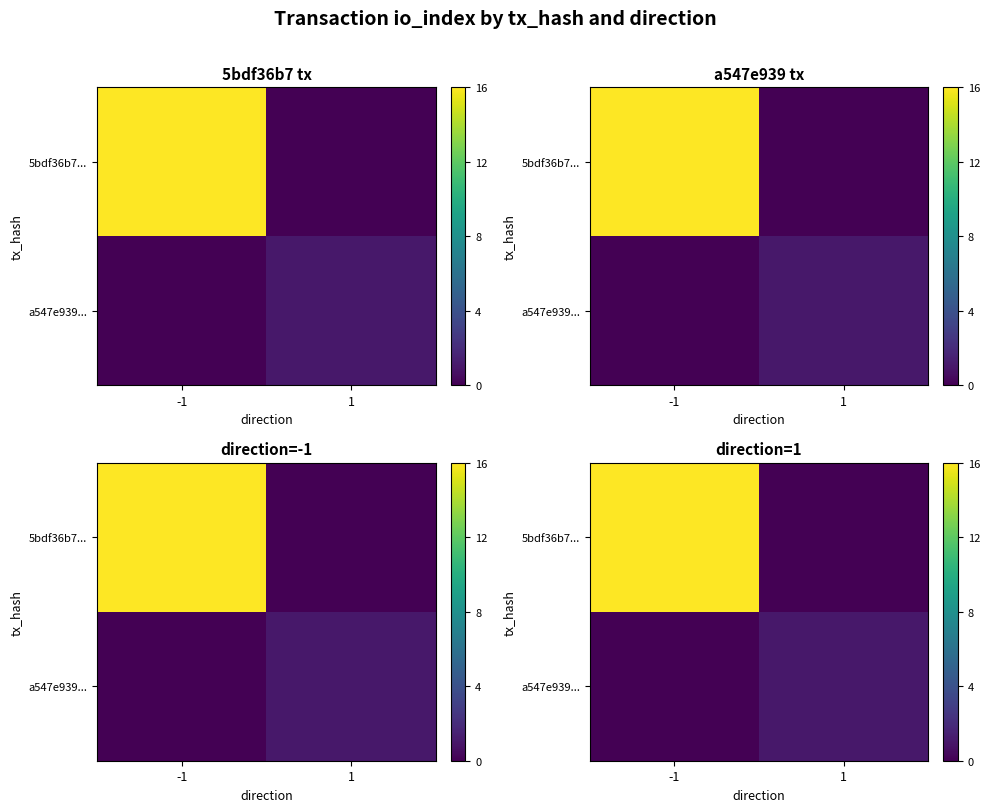

At which category is the sum across all series the highest?

-1